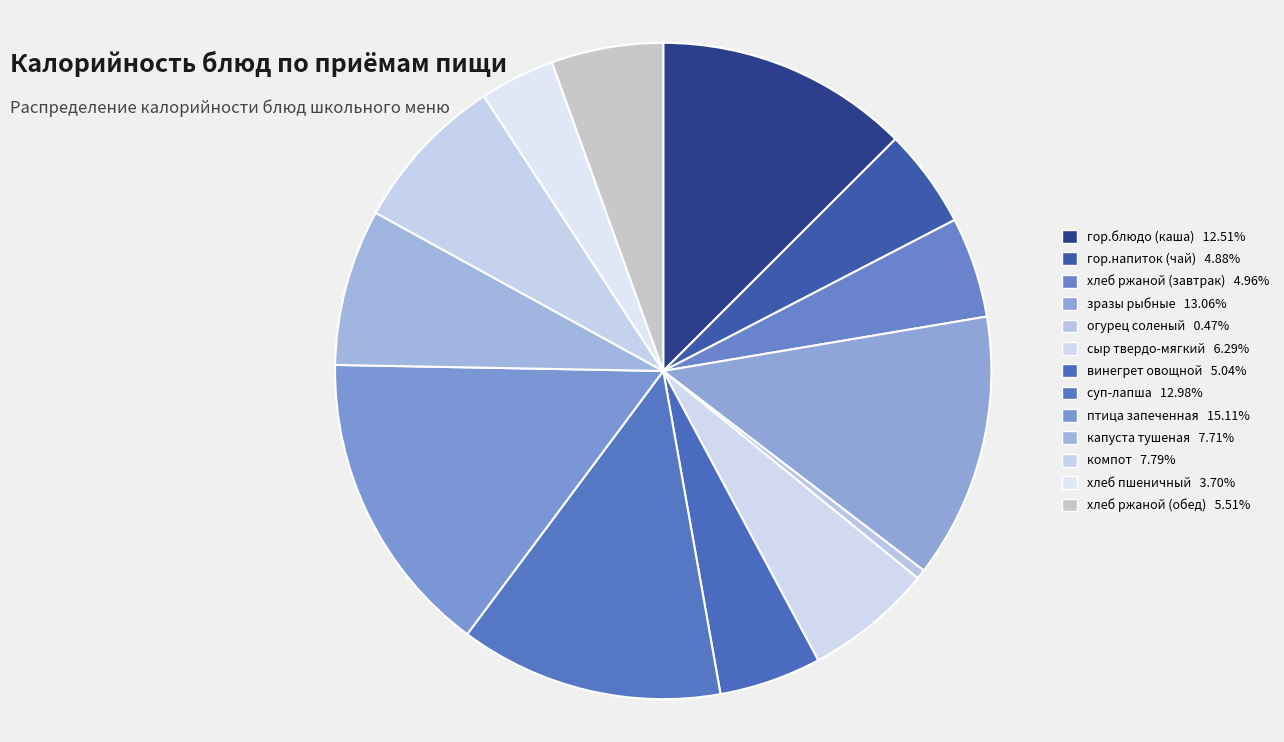

How many segments does this pie chart have?

13